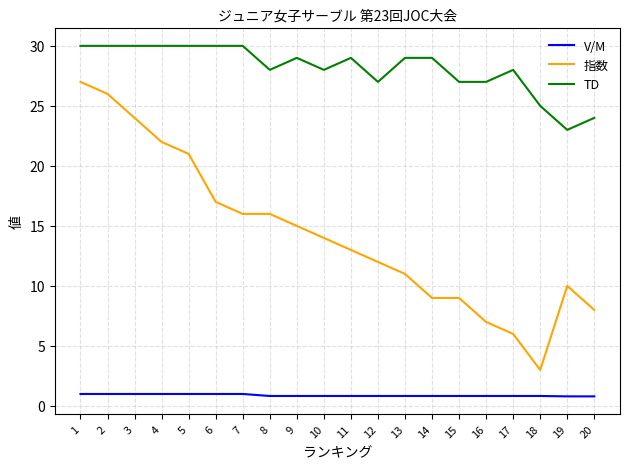

Reading left to right, what are all the values shown in this chart?

V/M: 1.0	1.0	1.0	1.0	1.0	1.0	1.0	0.8	0.8	0.8	0.8	0.8	0.8	0.8	0.8	0.8	0.8	0.8	0.8	0.8
指数: 27.0	26.0	24.0	22.0	21.0	17.0	16.0	16.0	15.0	14.0	13.0	12.0	11.0	9.0	9.0	7.0	6.0	3.0	10.0	8.0
TD: 30.0	30.0	30.0	30.0	30.0	30.0	30.0	28.0	29.0	28.0	29.0	27.0	29.0	29.0	27.0	27.0	28.0	25.0	23.0	24.0